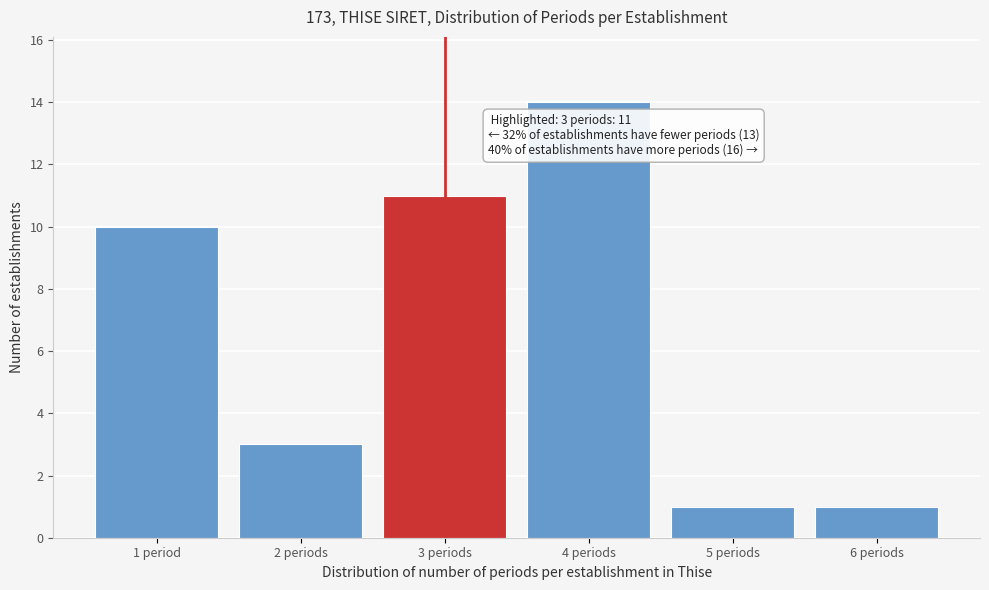

Reading left to right, transcribe all the data shown in this chart.

1 period=10	2 periods=3	3 periods=11	4 periods=14	5 periods=1	6 periods=1